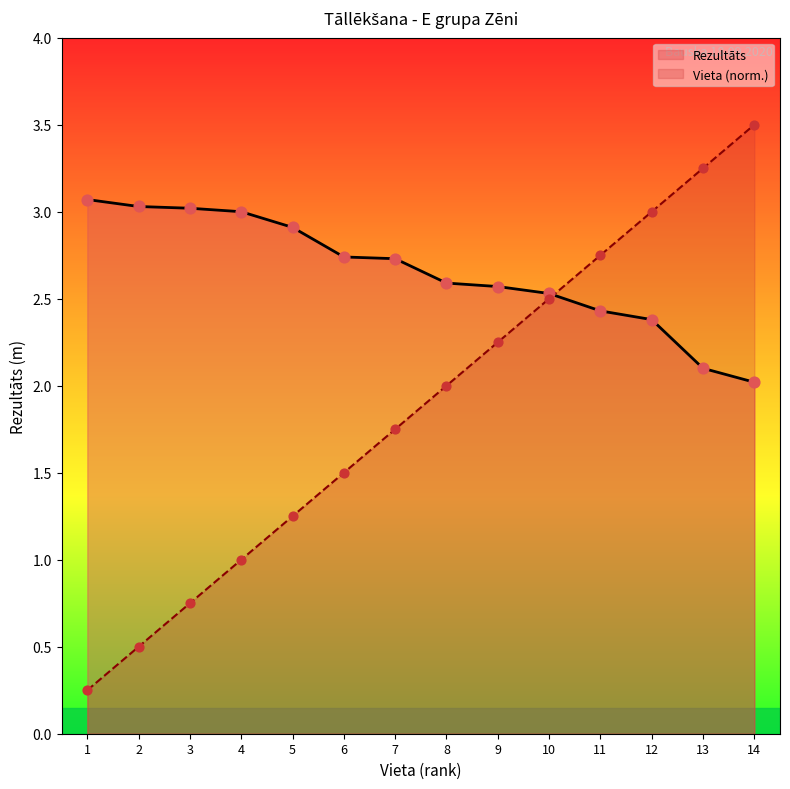

Which series reaches the maximum Y coordinate?

Vieta